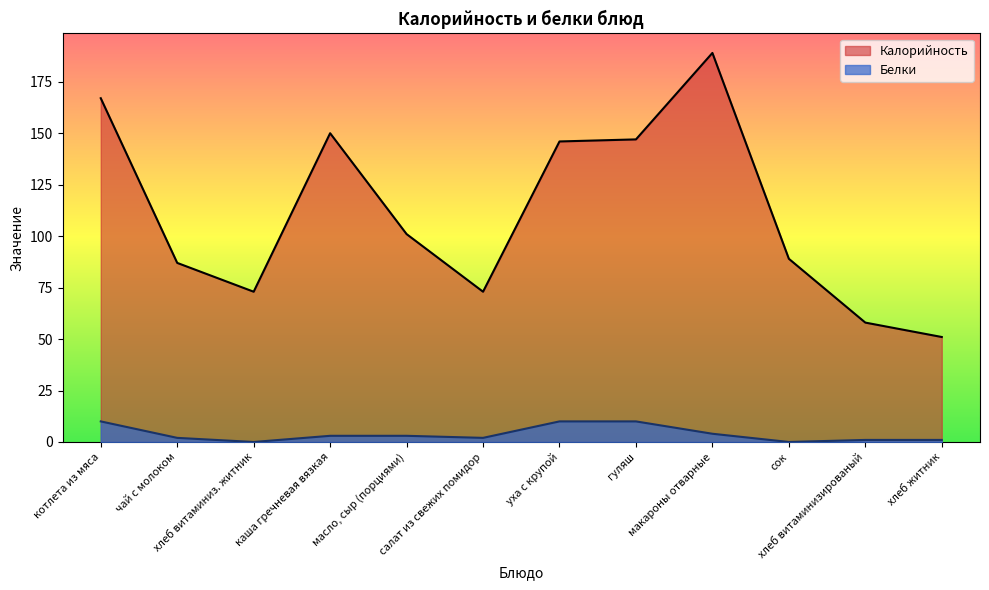

Rank the categories by Калорийность value from highest to lowest.

макароны отварные, котлета из мяса, каша гречневая вязкая, гуляш, уха с крупой, масло, сыр (порциями), сок, чай с молоком, хлеб витаминиз. житник, салат из свежих помидор, хлеб витаминизированый, хлеб житник